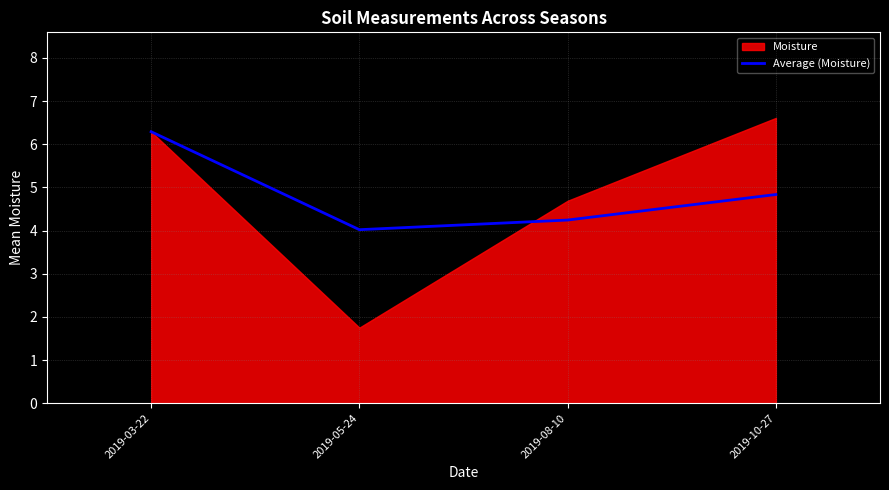

Where is the data nearest to the value 5?

2019-10-27